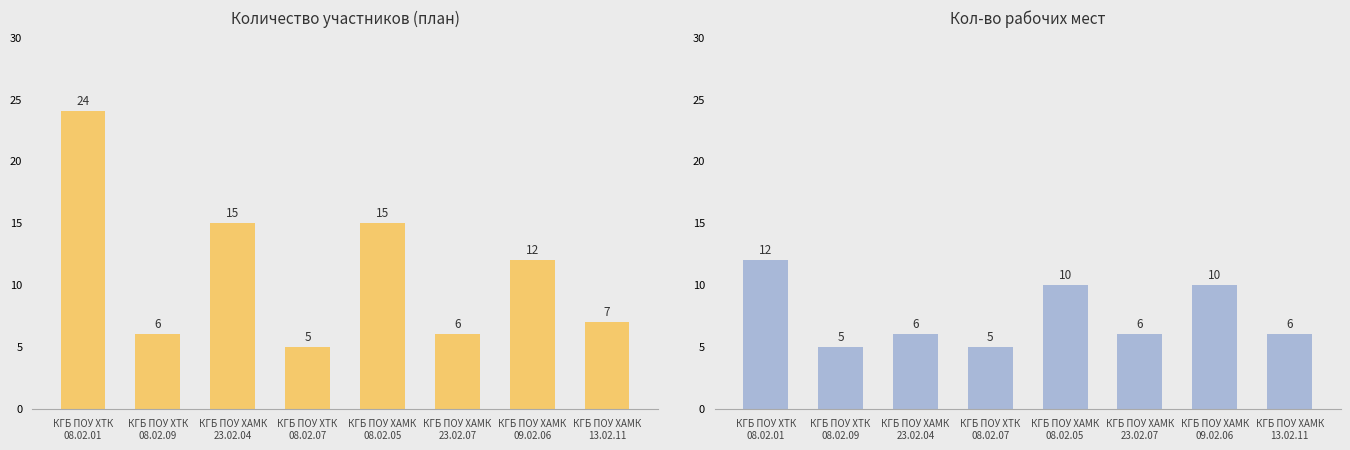

Which series has the largest range (max minus min)?

Количество участников (план)